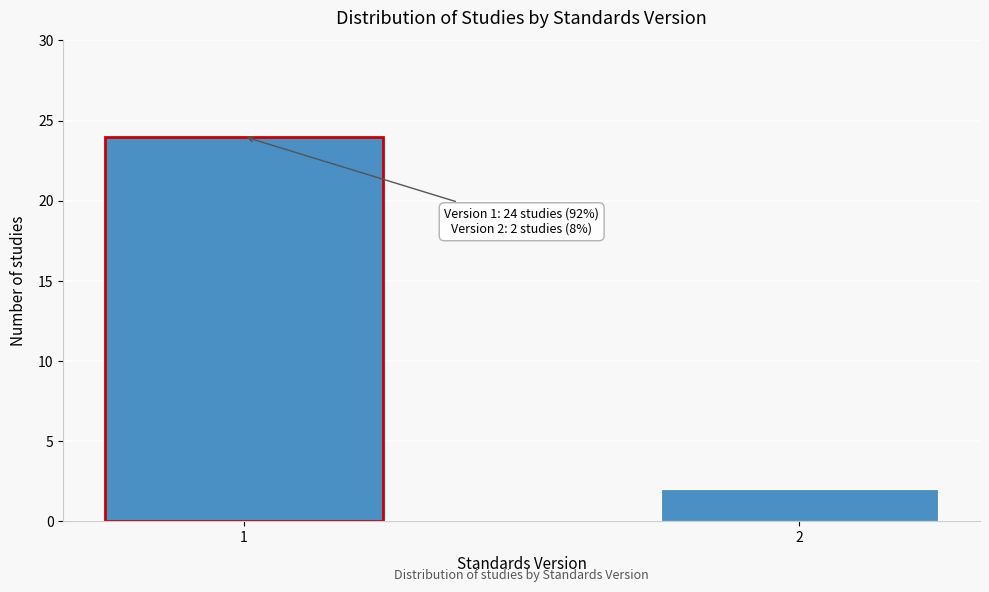

Reading left to right, extract all data points from this chart.

1=24	2=2